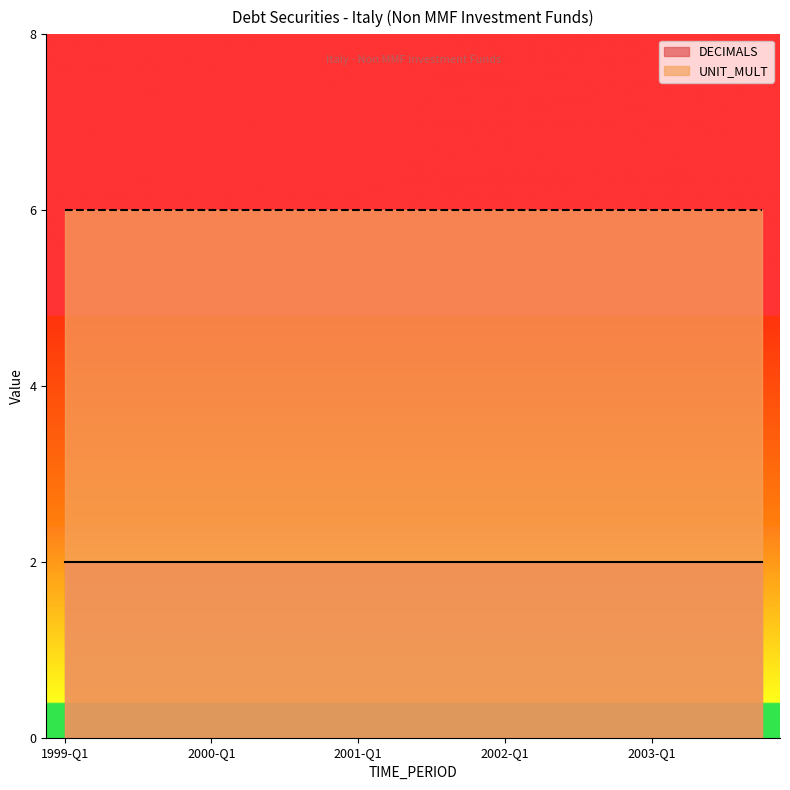

What is the spread (max minus min) of values at 2003-Q3?

4